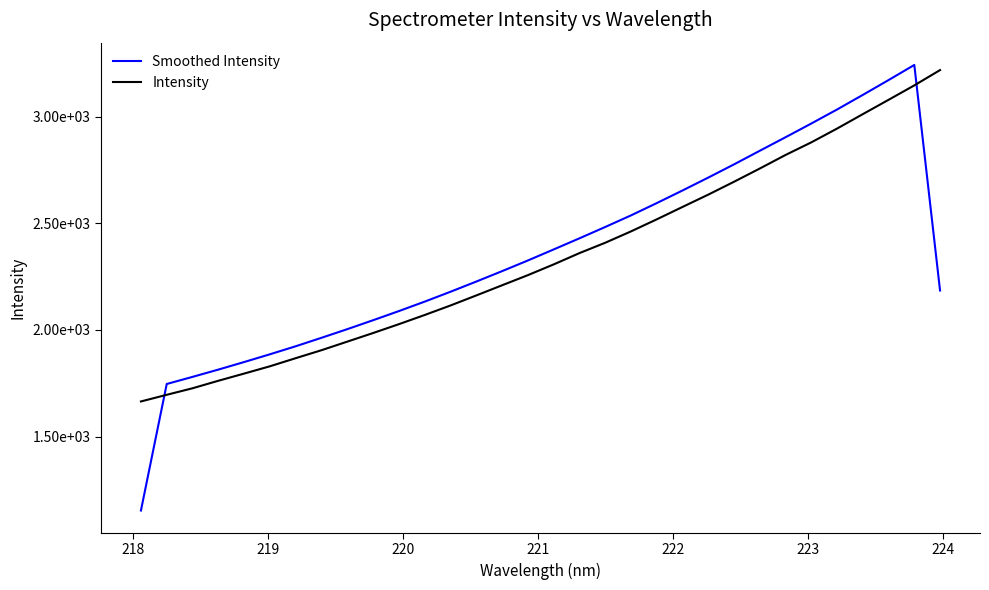

Does the chart display data point markers on the line(s)?

No